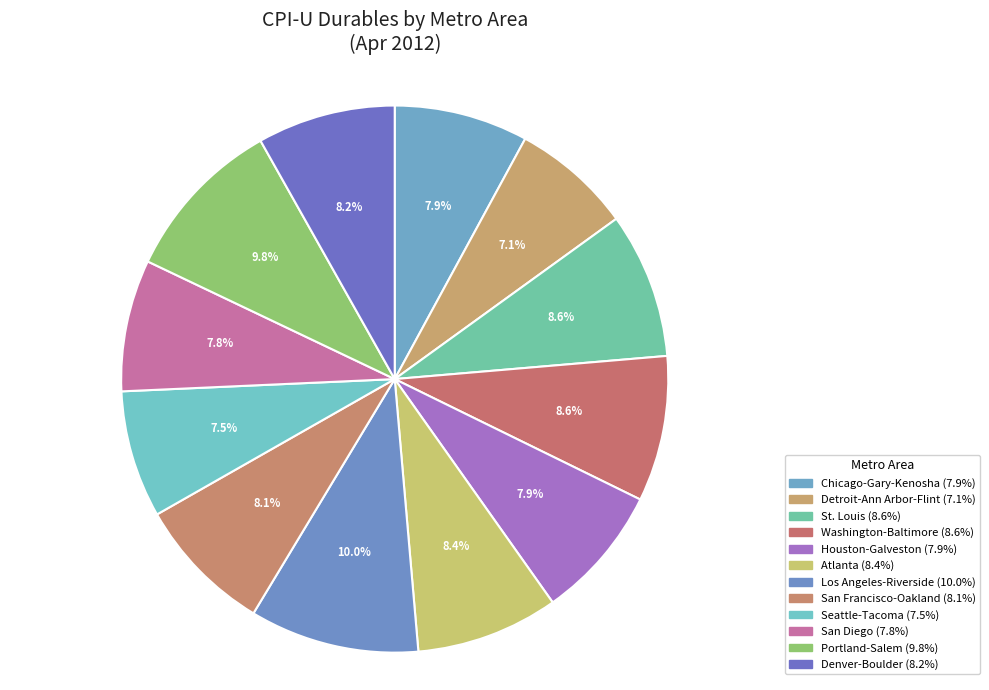

Is there any slice that represents more than half of the pie?

No